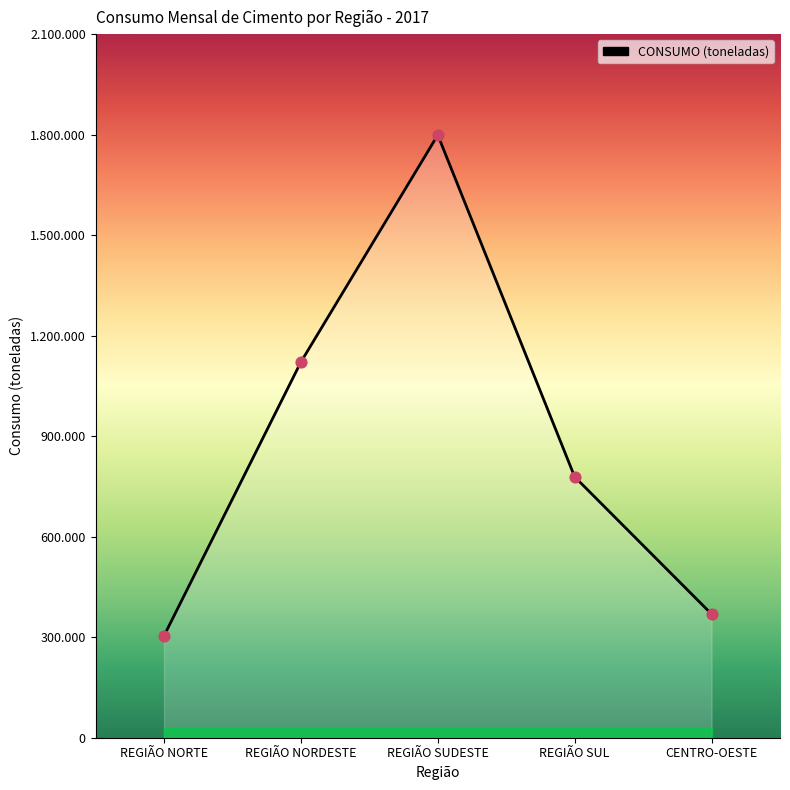

Approximately how many times larger is the value at REGIÃO SUL compared to REGIÃO NORDESTE?

0.7